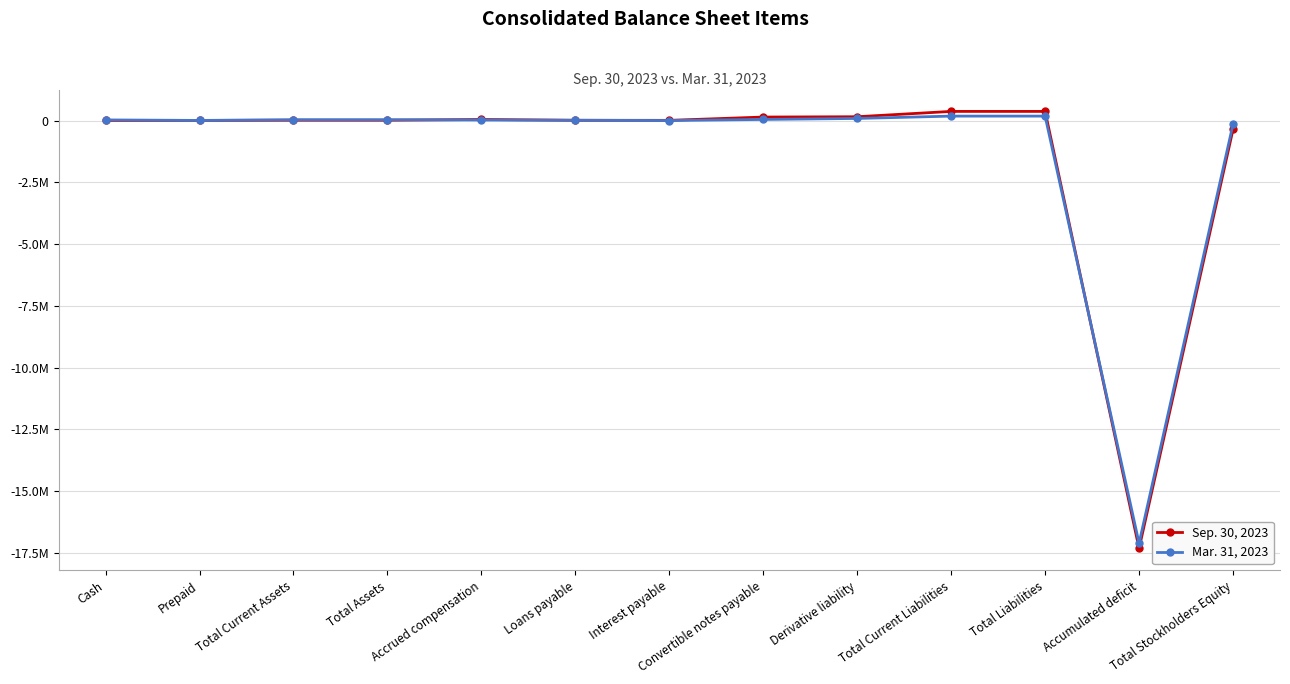

What is the difference between the maximum and minimum values in the Sep. 30, 2023 series?

17700793